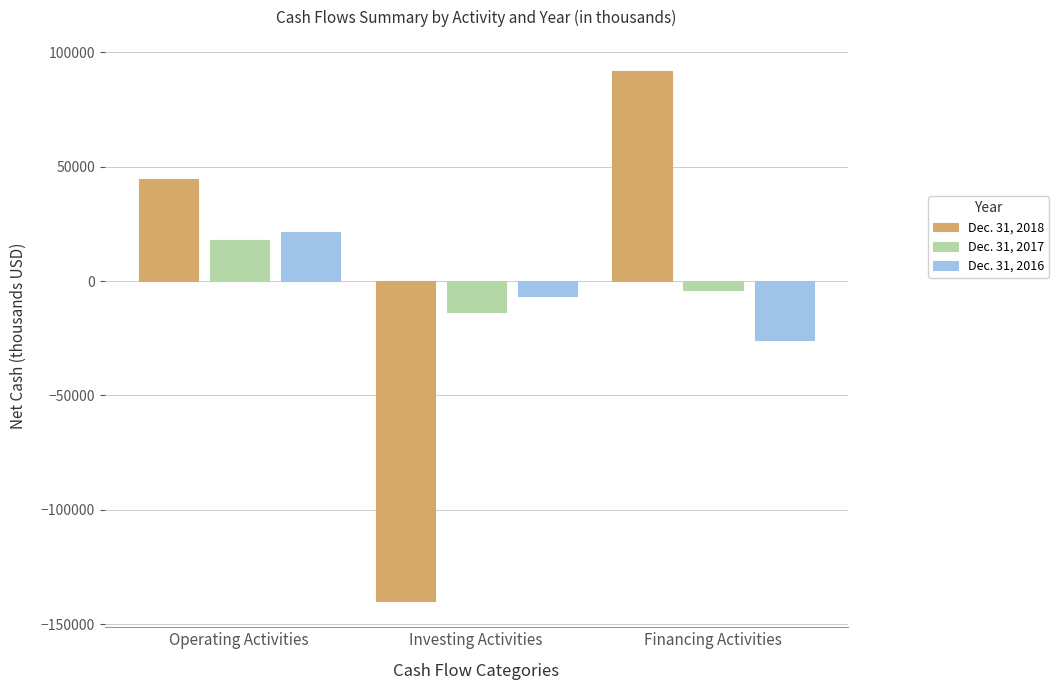

What is the sum of the Dec. 31, 2018 values at Operating Activities and Financing Activities?

136745